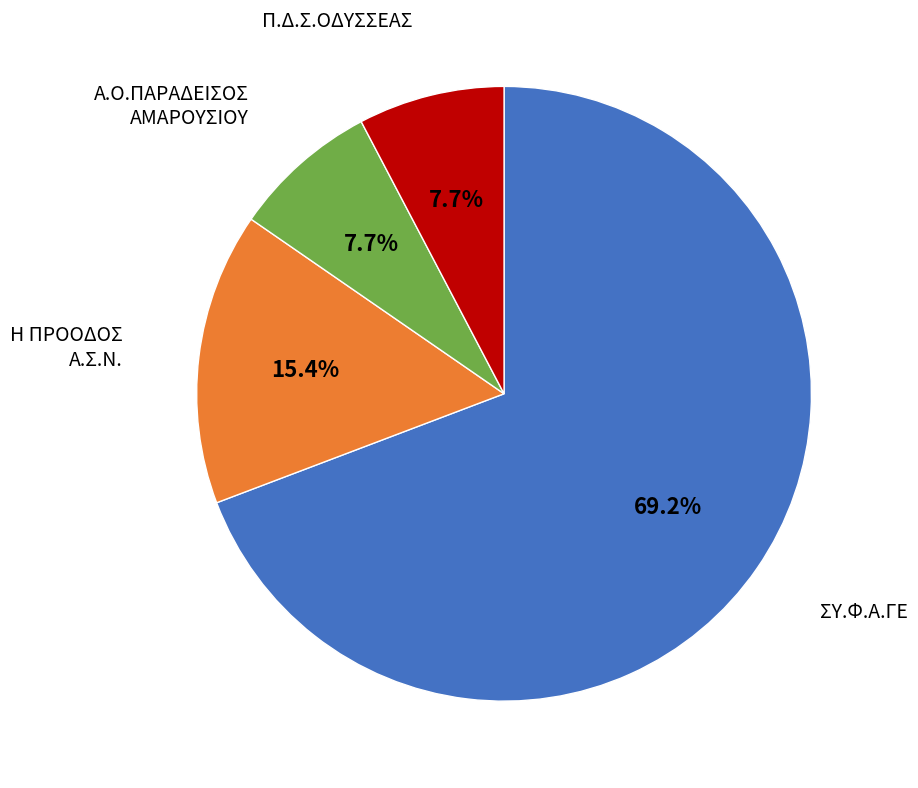

Is there any slice that represents more than half of the pie?

Yes